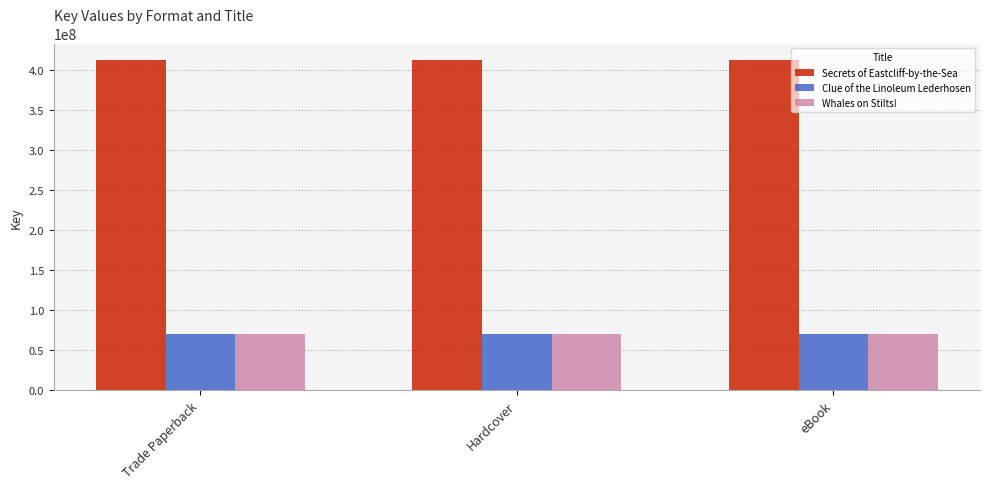

What is the label of the 2nd bar from the left?

Hardcover